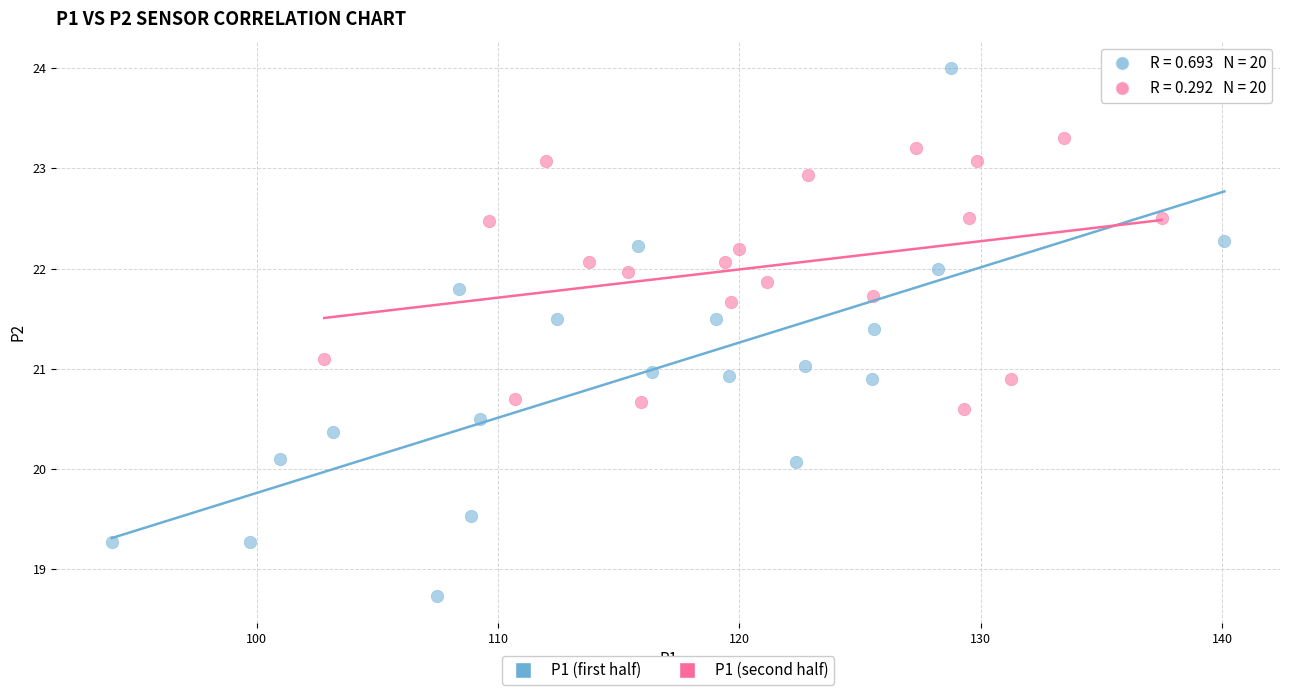

Which series has the largest Y range (max minus min)?

P1 (first half)